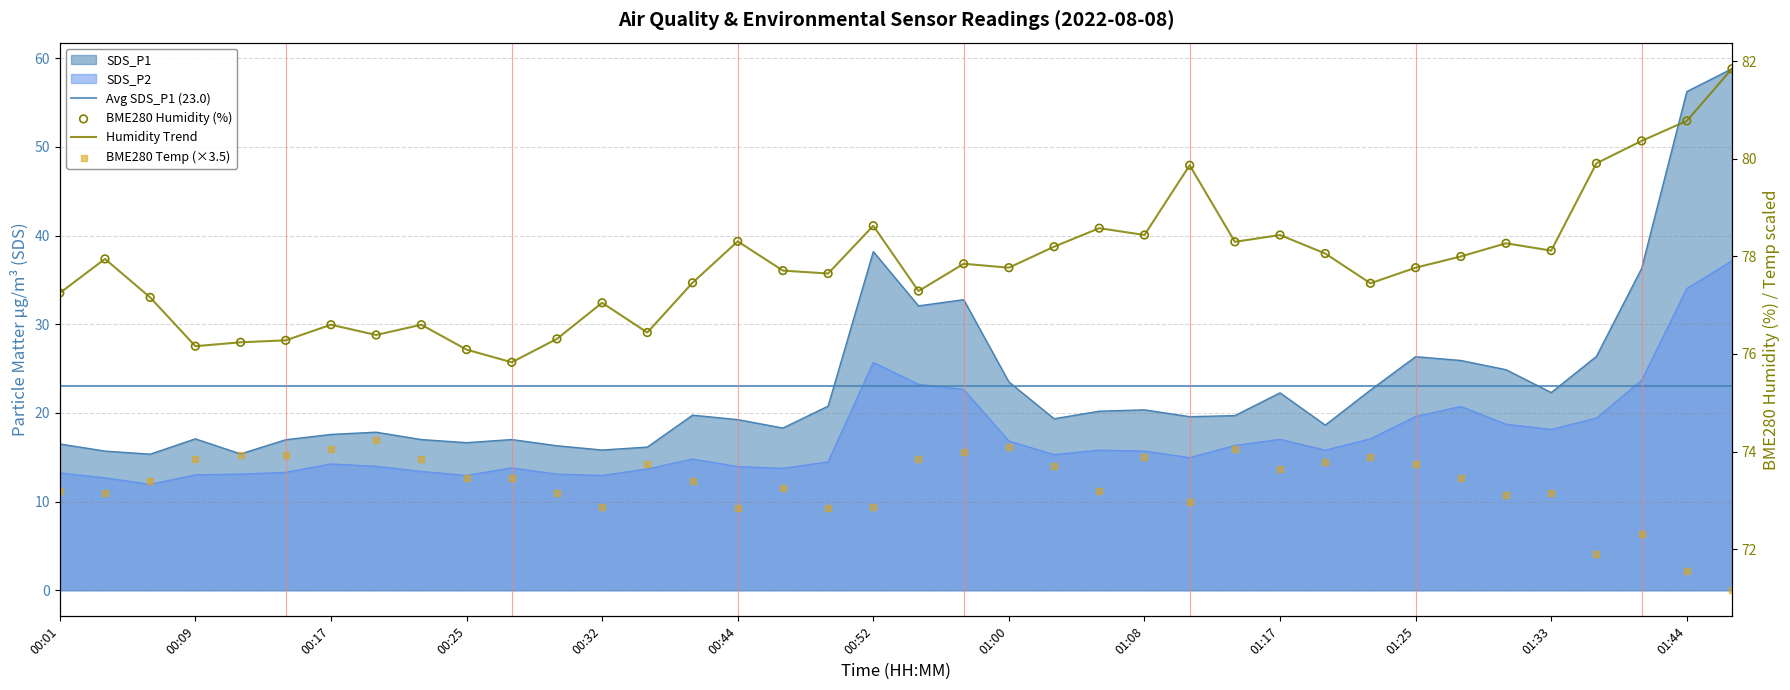

Which series has the largest Y range (max minus min)?

SDS_P1